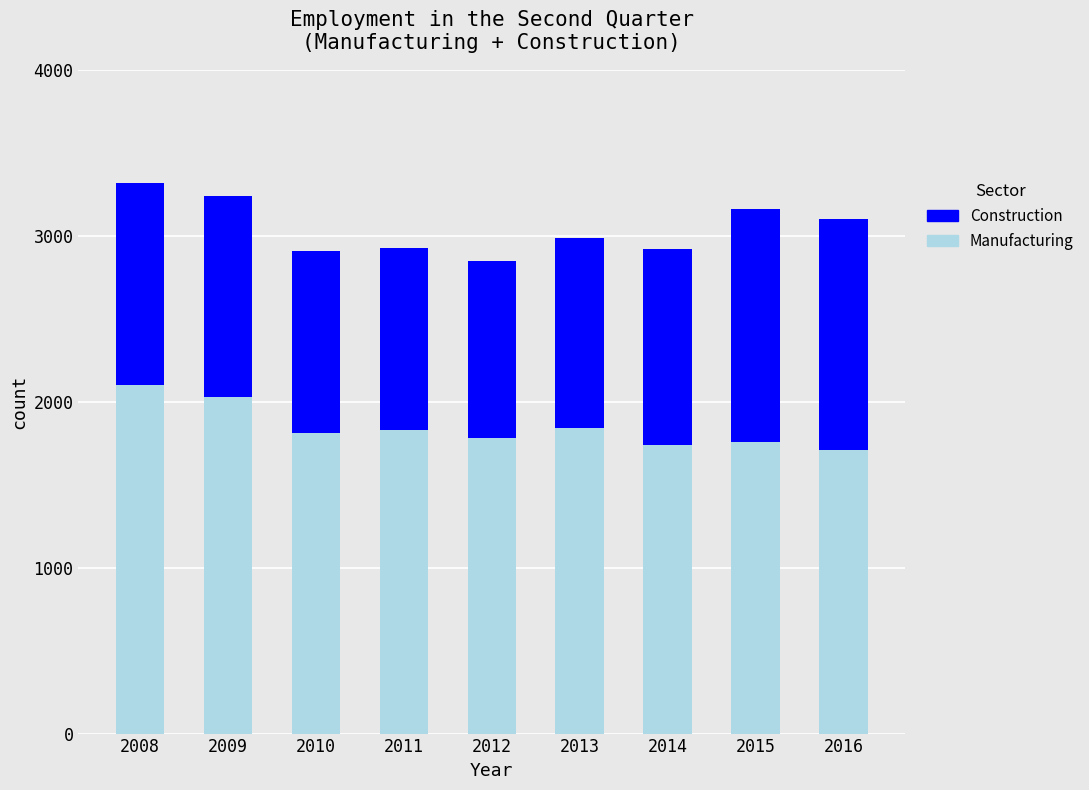

True or false: Manufacturing has a value of 1780 at 2012.

True